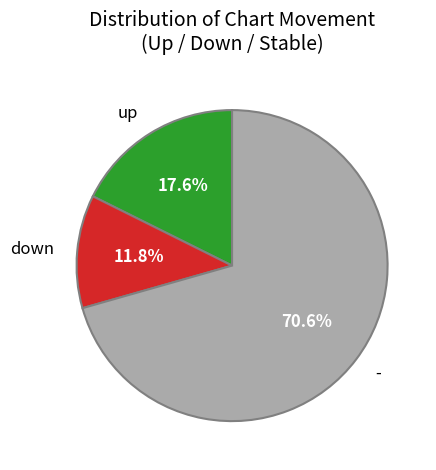

Rank the categories by value from highest to lowest.

-, up, down